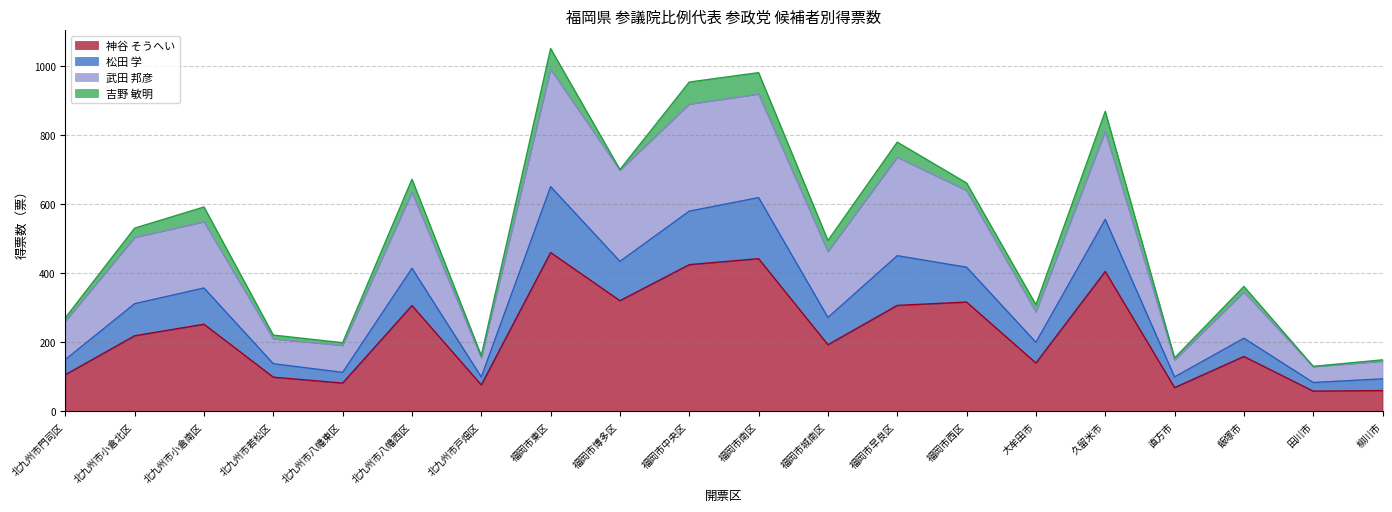

What is the total value across all series at 北九州市八幡西区?

672.9